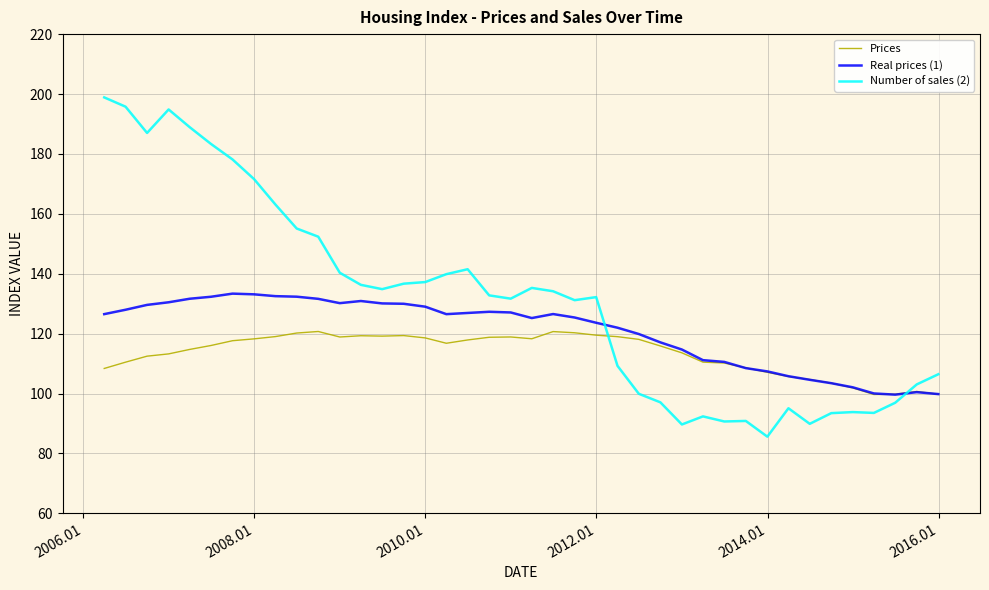

After their last crossing, which series has the higher values: Number of sales (2) or Real prices (1)?

Number of sales (2)